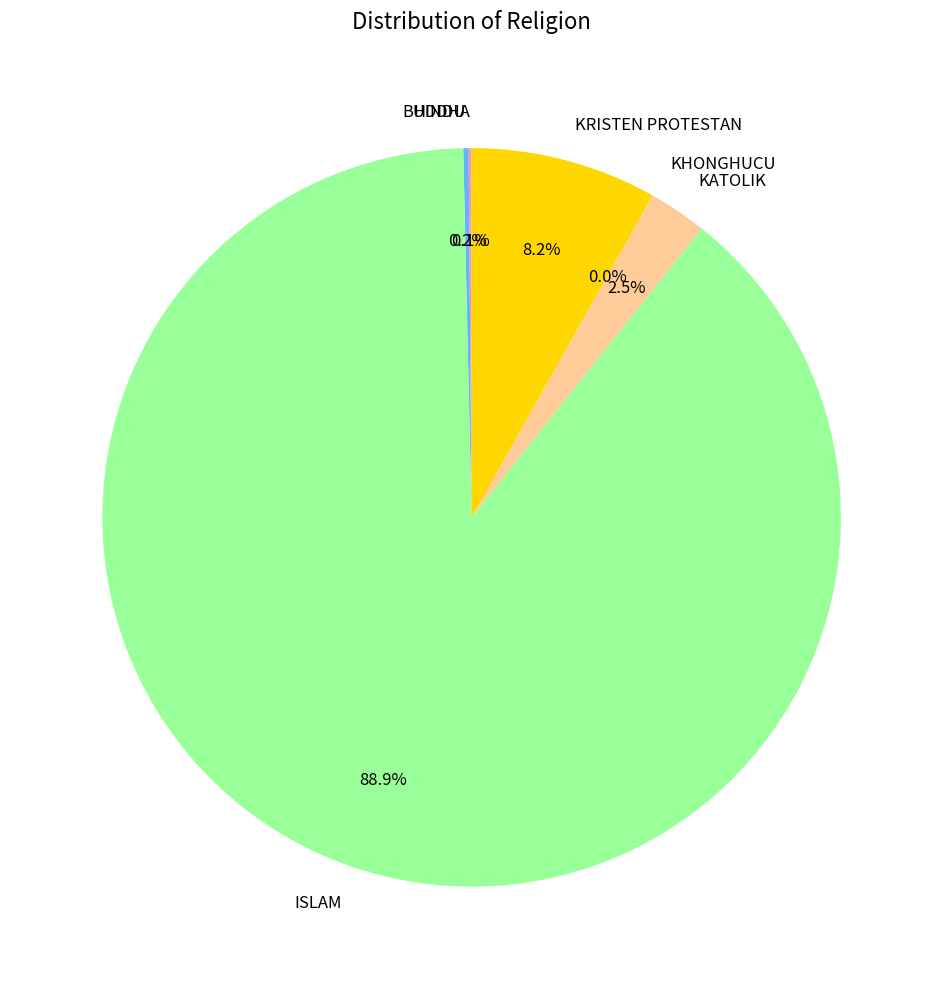

What portion of the pie excludes KRISTEN PROTESTAN?

91.8%